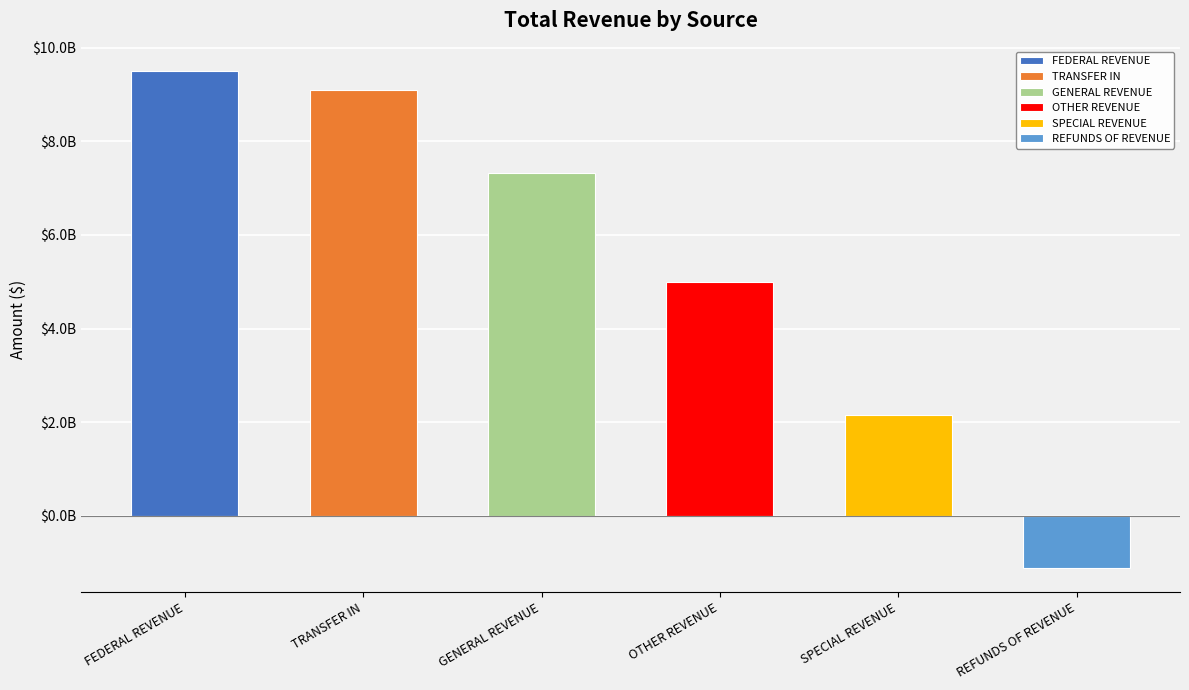

Reading left to right, transcribe all the data shown in this chart.

9495088088.3	9093009825.6	7322947619.9	4997617832.0	2149495940.6	-1102386733.2